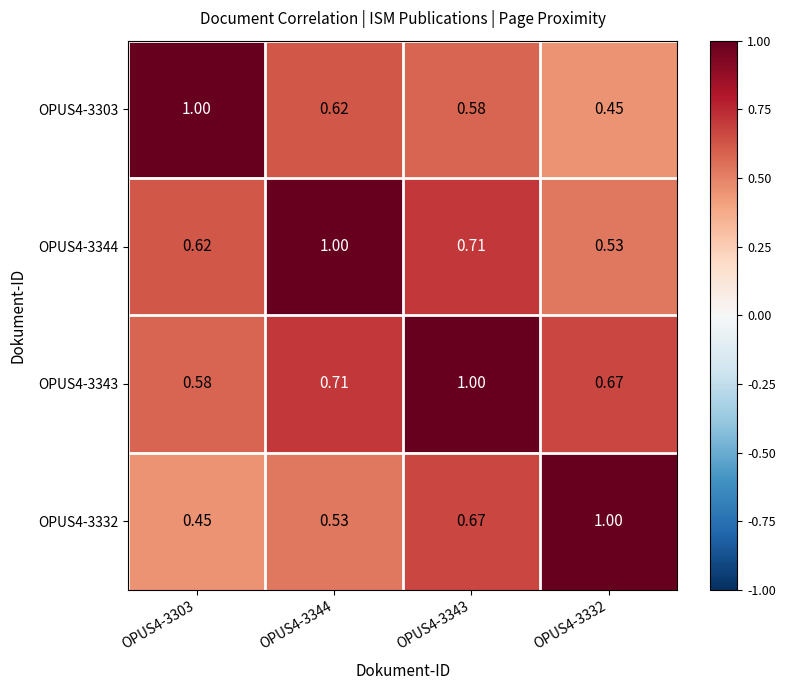

Is the value of OPUS4-3332 at OPUS4-3344 greater than the value of OPUS4-3343 at OPUS4-3303?

No